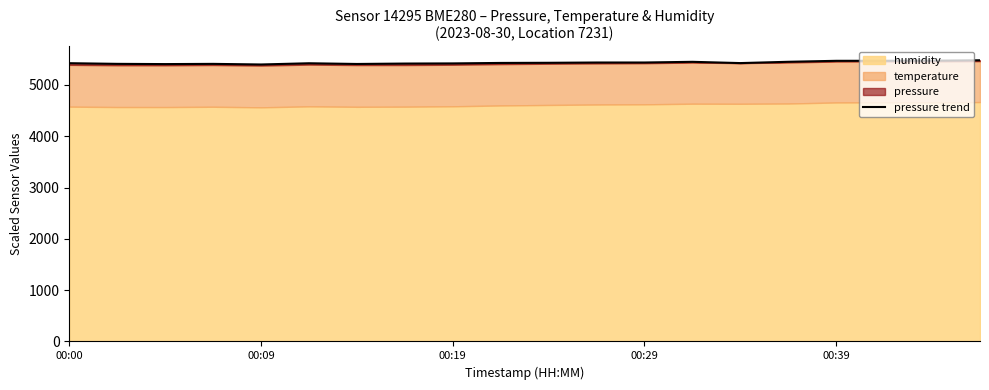

How many values are below 5428?

10